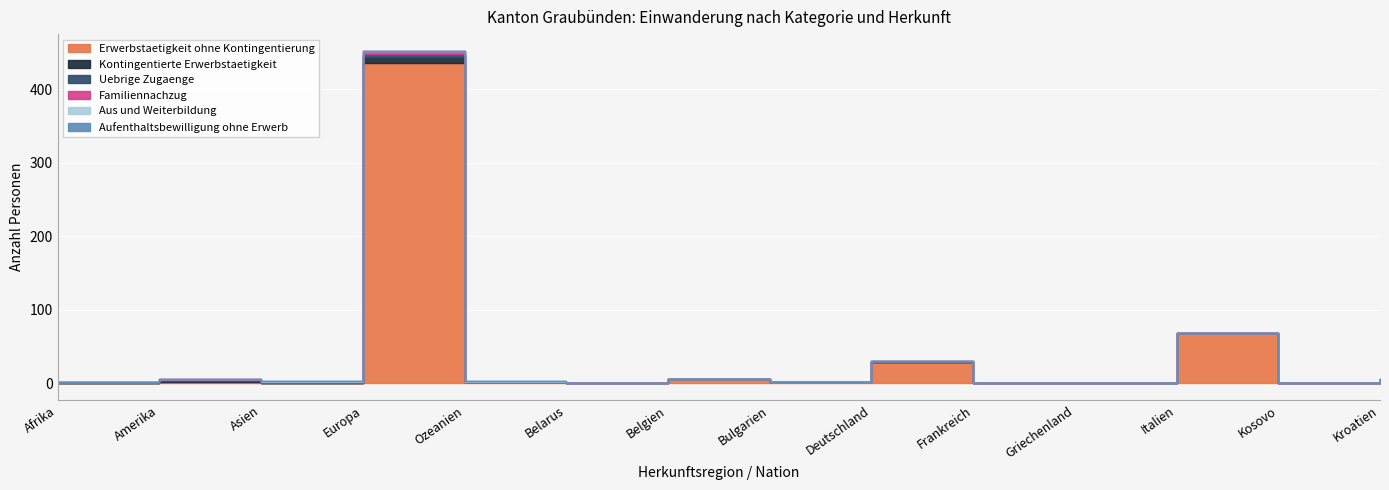

What are all the series names shown in the legend?

Erwerbstaetigkeit ohne Kontingentierung, Kontingentierte Erwerbstaetigkeit, Uebrige Zugaenge, Familiennachzug, Aus und Weiterbildung, Aufenthaltsbewilligung ohne Erwerb